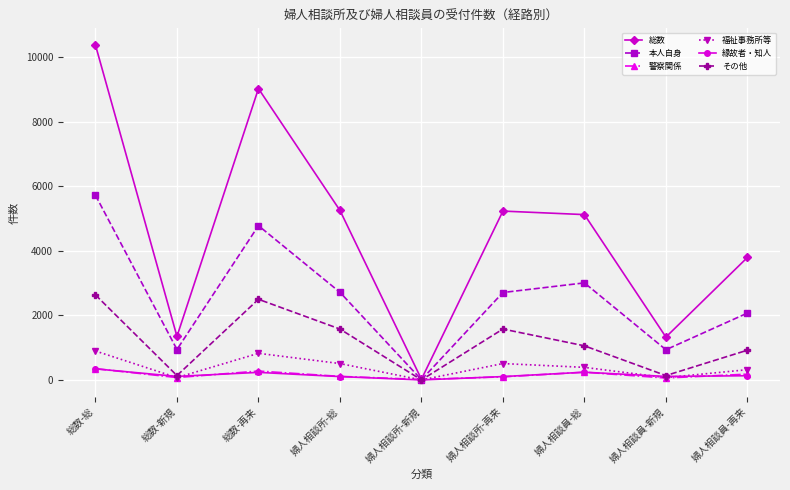

What is the label of the 8th point from the left?

婦人相談員-新規